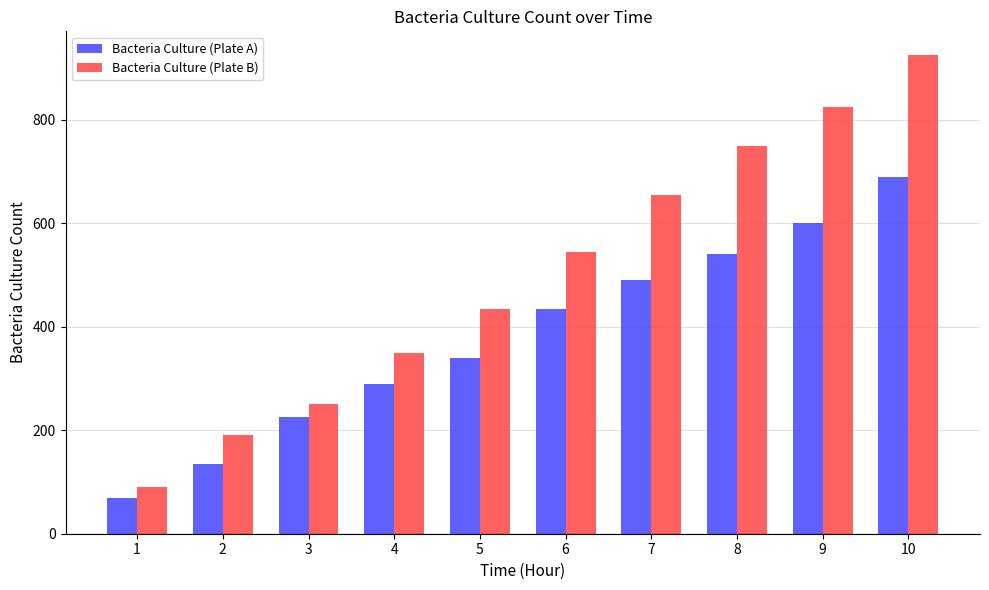

What is the smallest value displayed?

70